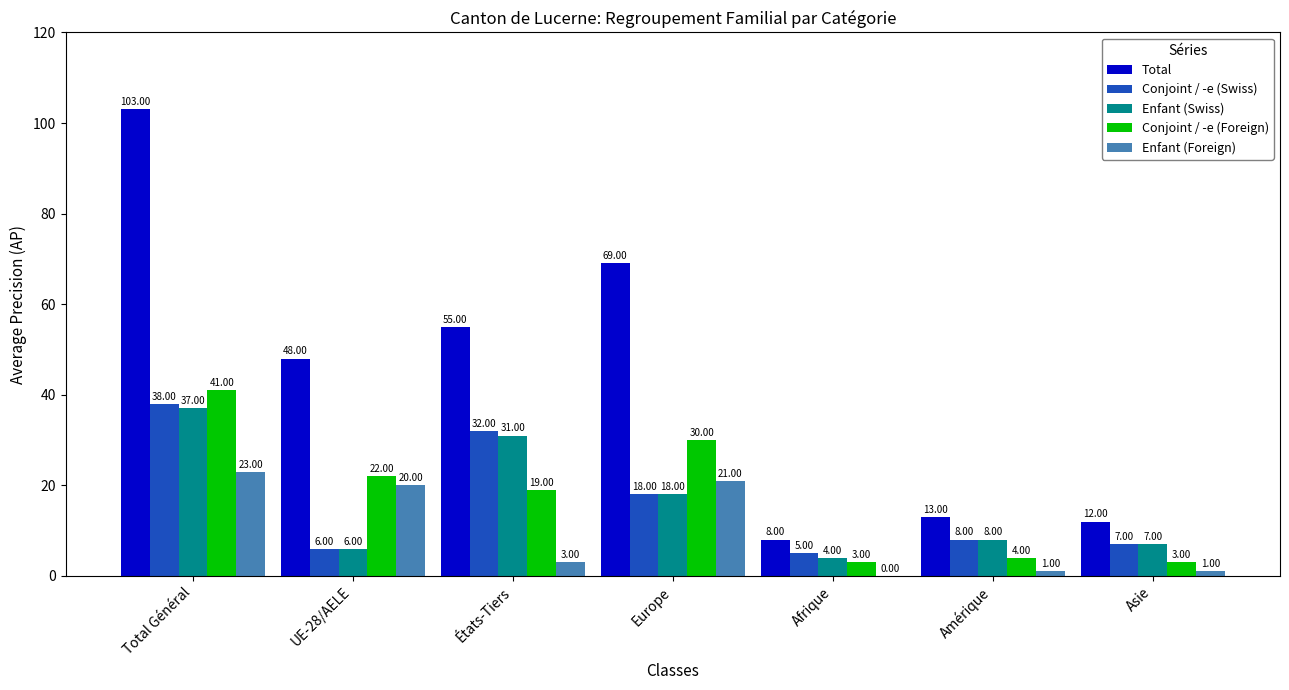

Which series changed the most between Afrique and Amérique?

Total